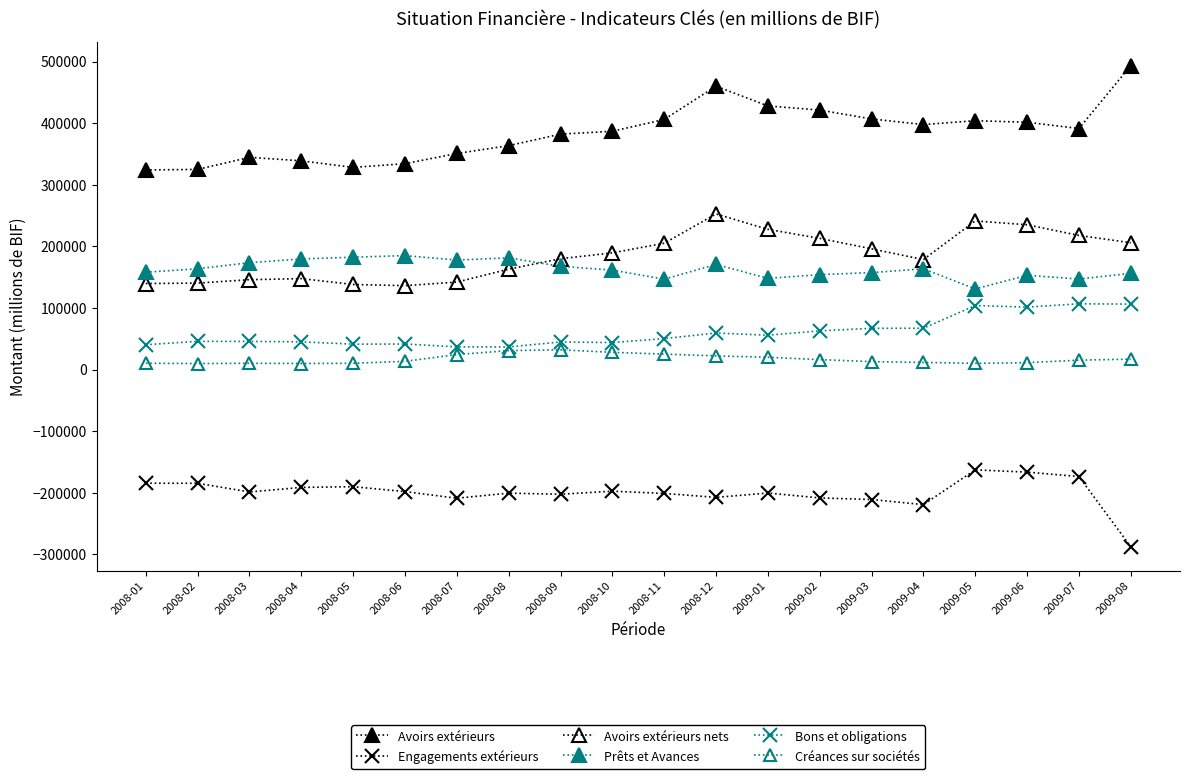

Where is the first local minimum for Engagements extérieurs?

2008-03